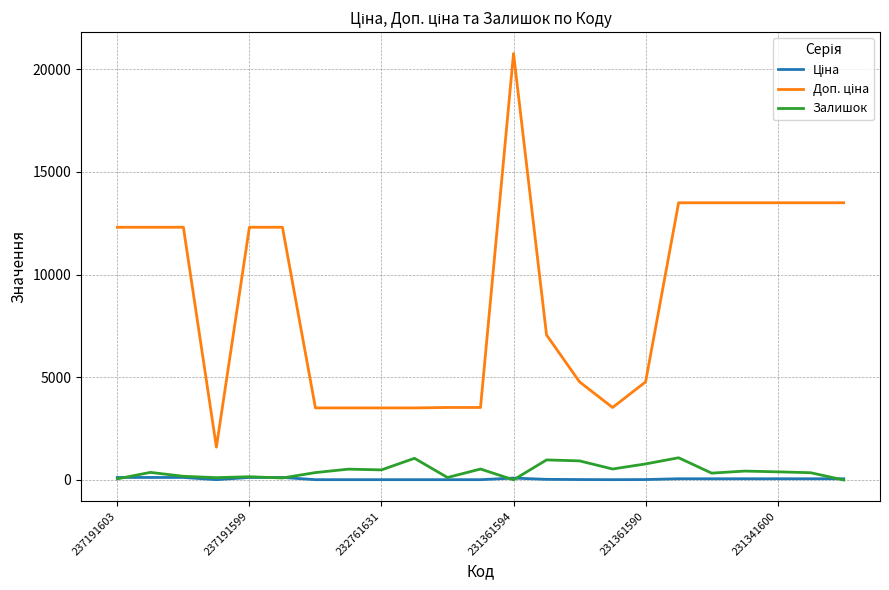

How many lines are shown in the chart?

3